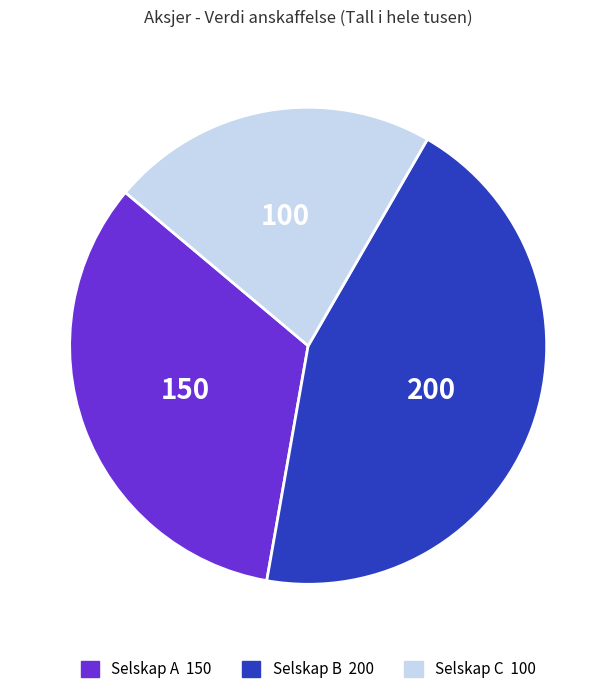

Which slice is the largest?

Selskap B